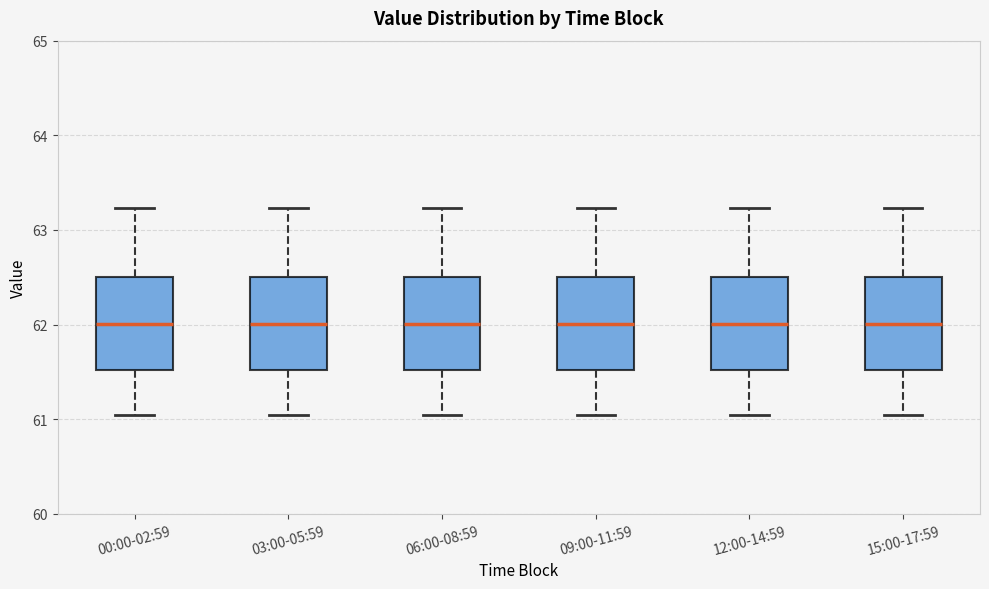

Where does the lower whisker of the box for 15:00-17:59 end on the y-axis? The values are not printed on the chart, so give them approximately, as read against the axis.

61.0